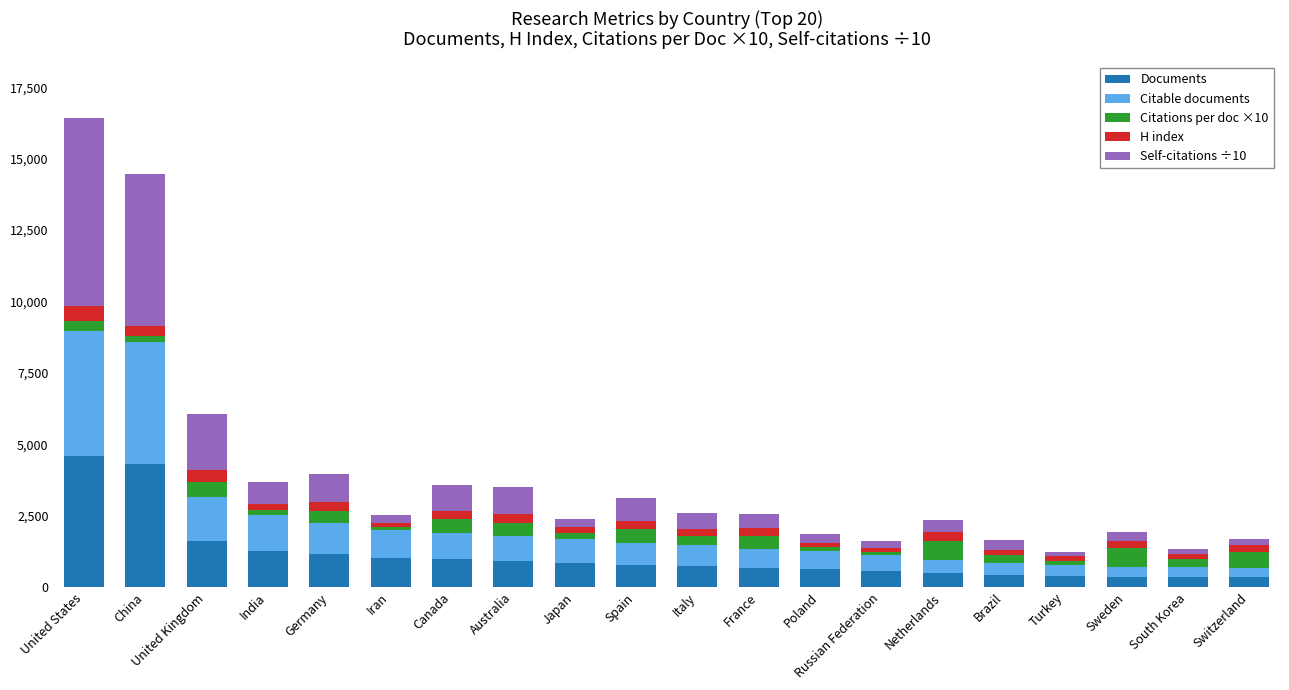

What is the maximum value for Documents?

4572.0